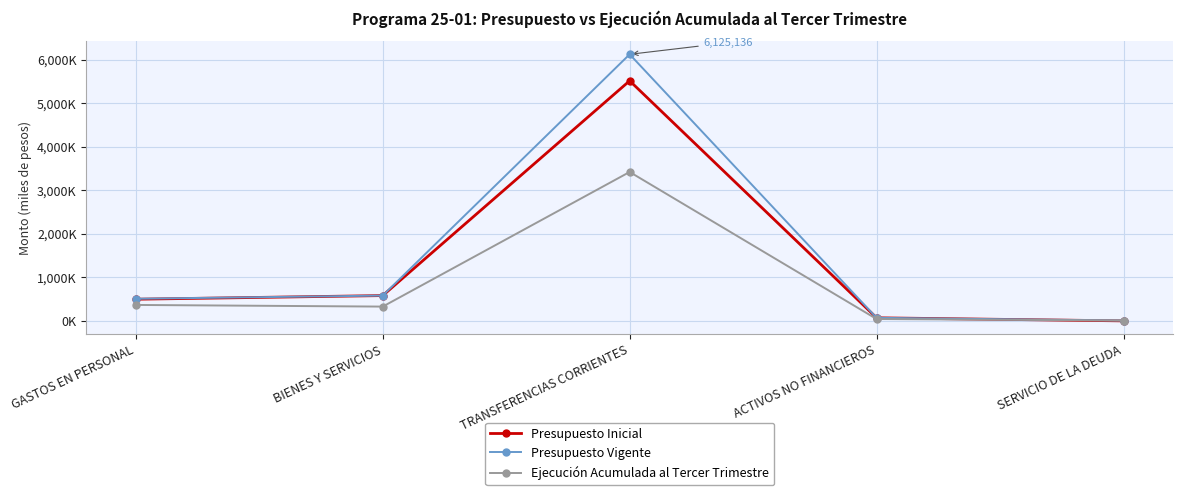

True or false: Presupuesto Vigente has more than 0 points higher than both neighbors.

True